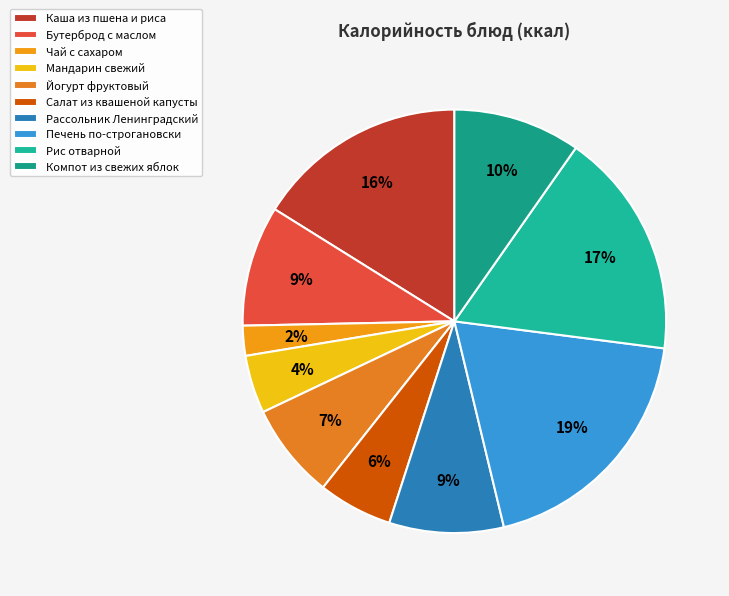

What is the ratio of the value at Рассольник Ленинградский to the value at Печень по-строгановски?

0.5